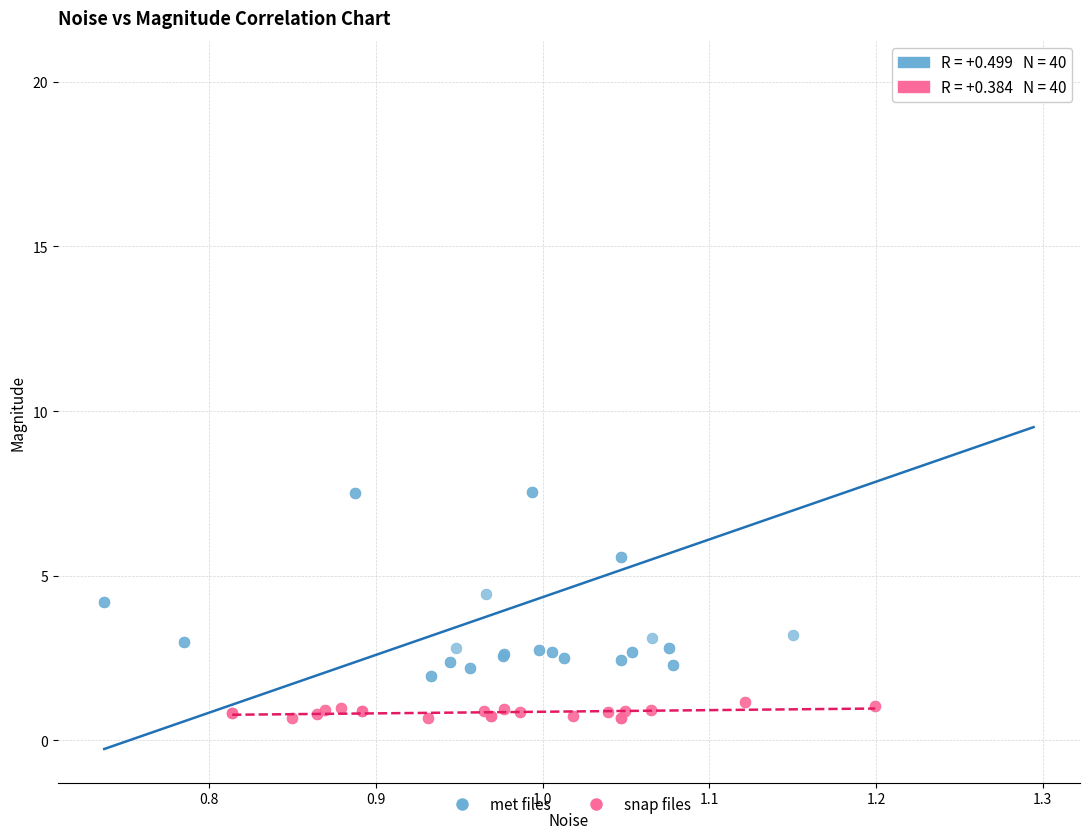

Which series reaches the maximum Y coordinate?

met files